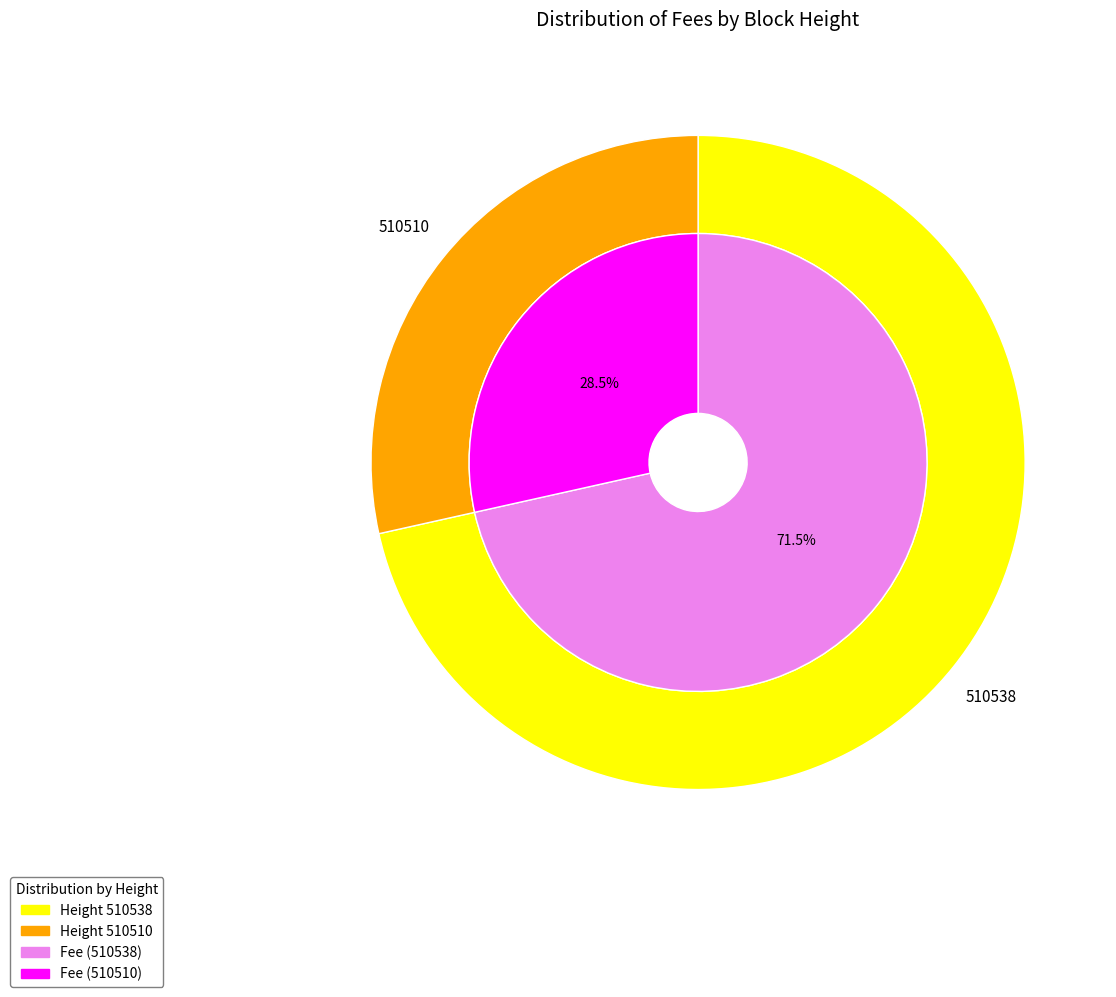

Combined, what portion of the pie is 510538 and 510510?

100.0%